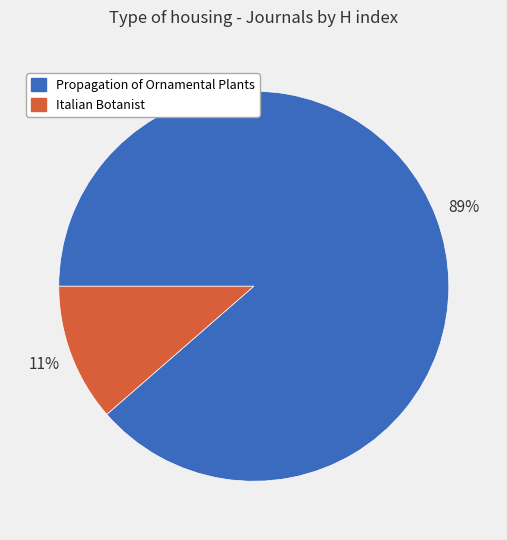

True or false: Propagation of Ornamental Plants accounts for 89% of the total.

True